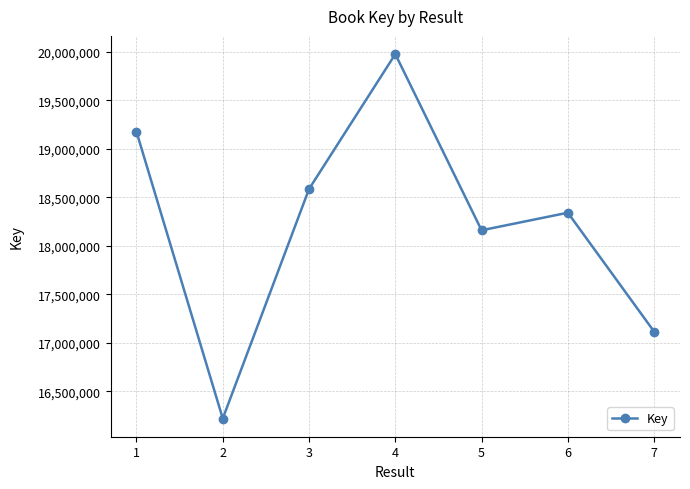

Count the values in the range 17116662 to 19176219.

5